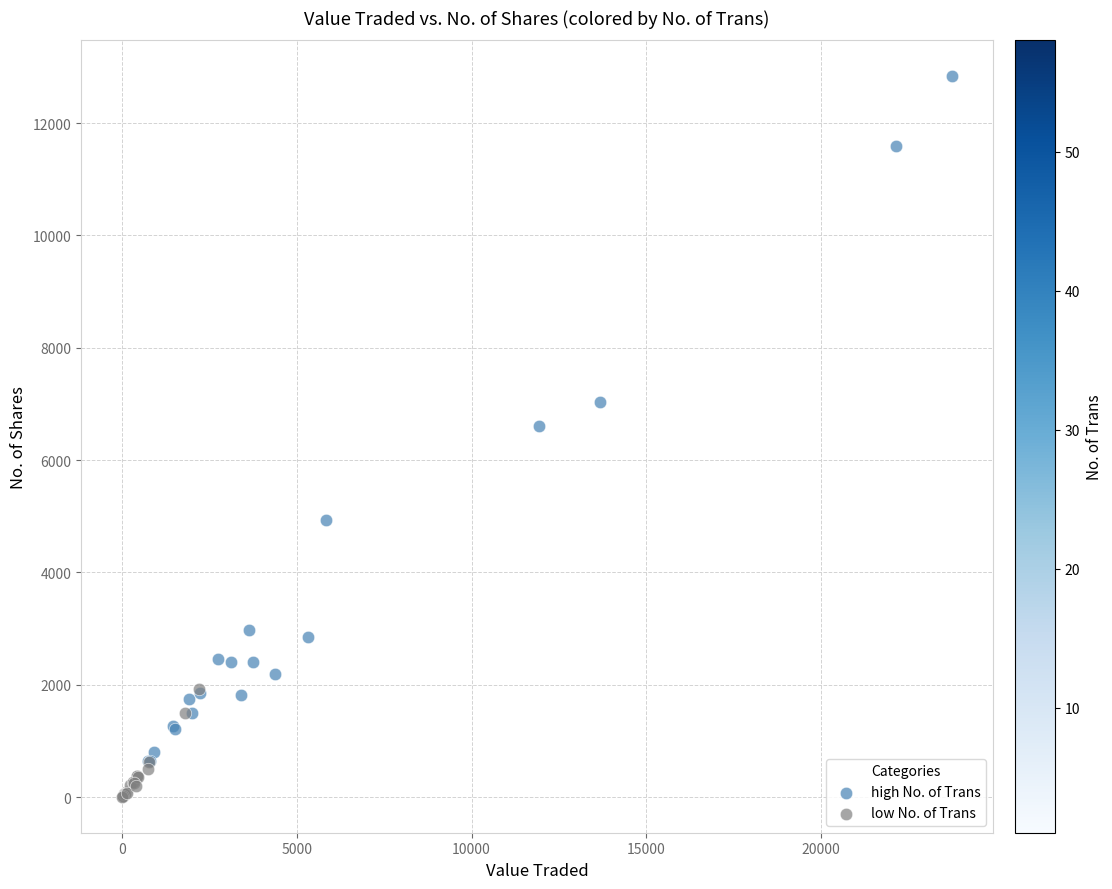

Which series reaches the maximum Y coordinate?

high No. of Trans